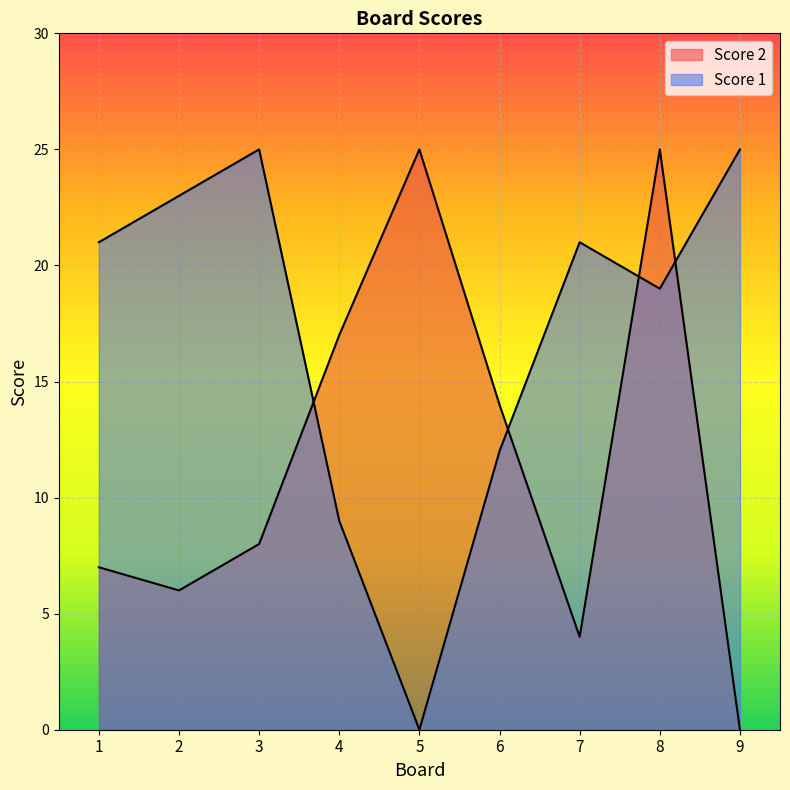

At which category does Score 2 reach its first local peak?

5